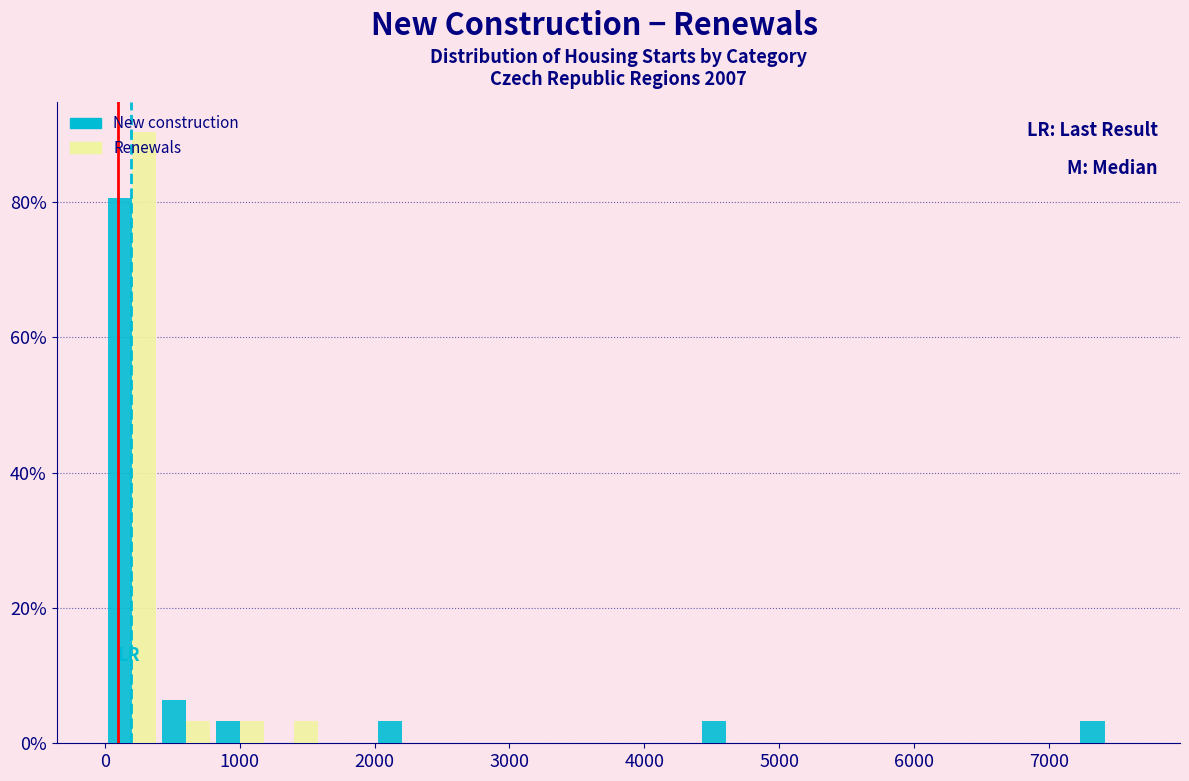

Reading left to right, list every range on the x-axis with the height of the bar of each series over it. Neither the bar edges nor the heights are printed on the chart, so give them approximately, as read against the axes.

0 to 400: New construction=80	Renewals=90
400 to 800: New construction=6	Renewals=4
800 to 1200: New construction=4	Renewals=4
1200 to 1600: New construction=0	Renewals=4
1600 to 2000: New construction=0	Renewals=0
2000 to 2400: New construction=4	Renewals=0
2400 to 2800: New construction=0	Renewals=0
2800 to 3200: New construction=0	Renewals=0
3200 to 3600: New construction=0	Renewals=0
3600 to 4000: New construction=0	Renewals=0
4000 to 4400: New construction=0	Renewals=0
4400 to 4800: New construction=4	Renewals=0
4800 to 5200: New construction=0	Renewals=0
5200 to 5600: New construction=0	Renewals=0
5600 to 6000: New construction=0	Renewals=0
6000 to 6400: New construction=0	Renewals=0
6400 to 6800: New construction=0	Renewals=0
6800 to 7200: New construction=0	Renewals=0
7200 to 7600: New construction=4	Renewals=0